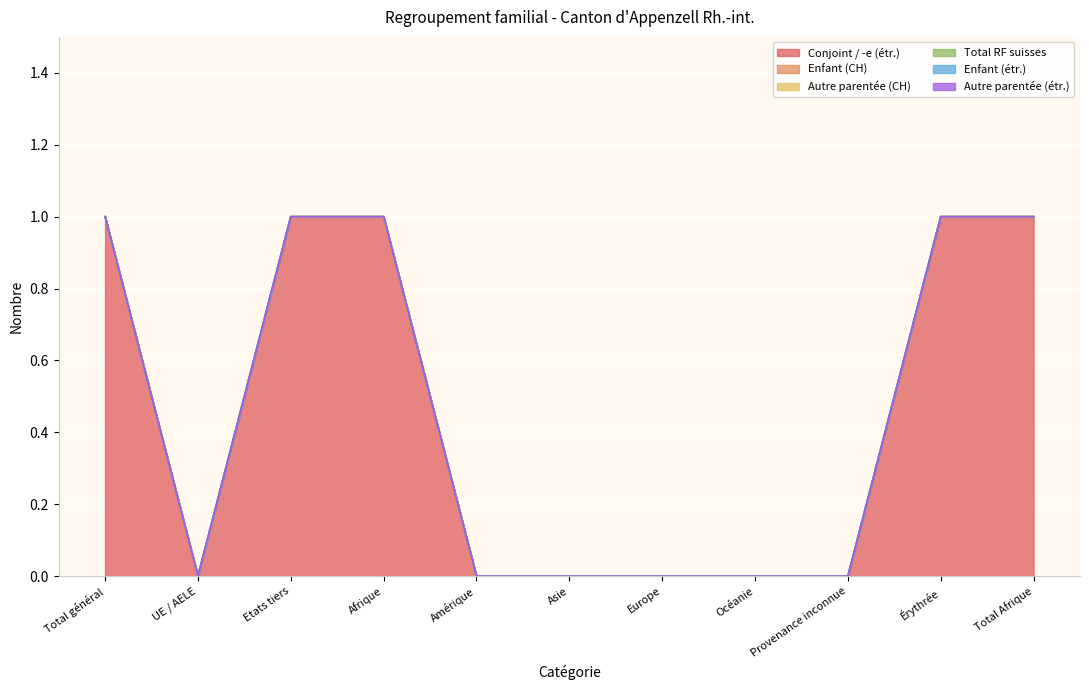

Reading left to right, extract all data points from this chart.

Conjoint / -e (étr.): Total général=1	UE / AELE=0	Etats tiers=1	Afrique=1	Amérique=0	Asie=0	Europe=0	Océanie=0	Provenance inconnue=0	Érythrée=1	Total Afrique=1
Enfant (CH): Total général=0	UE / AELE=0	Etats tiers=0	Afrique=0	Amérique=0	Asie=0	Europe=0	Océanie=0	Provenance inconnue=0	Érythrée=0	Total Afrique=0
Autre parentée (CH): Total général=0	UE / AELE=0	Etats tiers=0	Afrique=0	Amérique=0	Asie=0	Europe=0	Océanie=0	Provenance inconnue=0	Érythrée=0	Total Afrique=0
Total RF suisses: Total général=0	UE / AELE=0	Etats tiers=0	Afrique=0	Amérique=0	Asie=0	Europe=0	Océanie=0	Provenance inconnue=0	Érythrée=0	Total Afrique=0
Enfant (étr.): Total général=0	UE / AELE=0	Etats tiers=0	Afrique=0	Amérique=0	Asie=0	Europe=0	Océanie=0	Provenance inconnue=0	Érythrée=0	Total Afrique=0
Autre parentée (étr.): Total général=0	UE / AELE=0	Etats tiers=0	Afrique=0	Amérique=0	Asie=0	Europe=0	Océanie=0	Provenance inconnue=0	Érythrée=0	Total Afrique=0